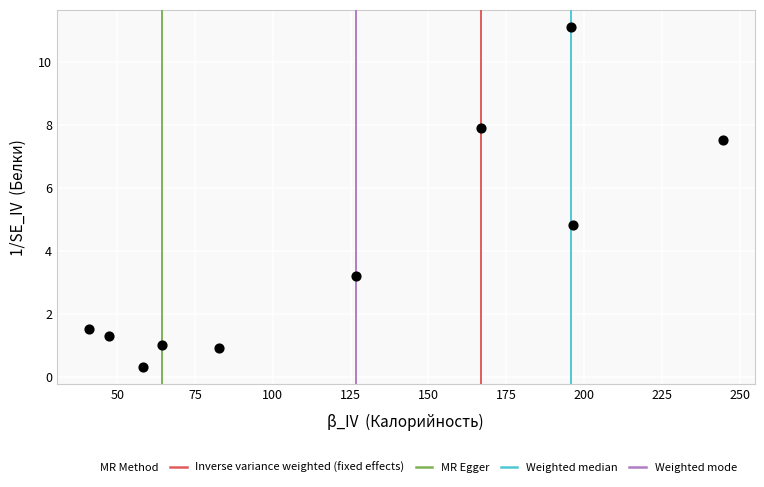

What Y value in the scatter plot is closest to 5?

4.8